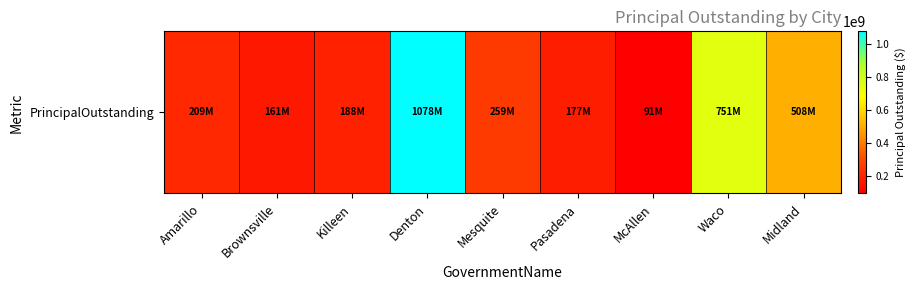

How many data points are less than 209083000?

4